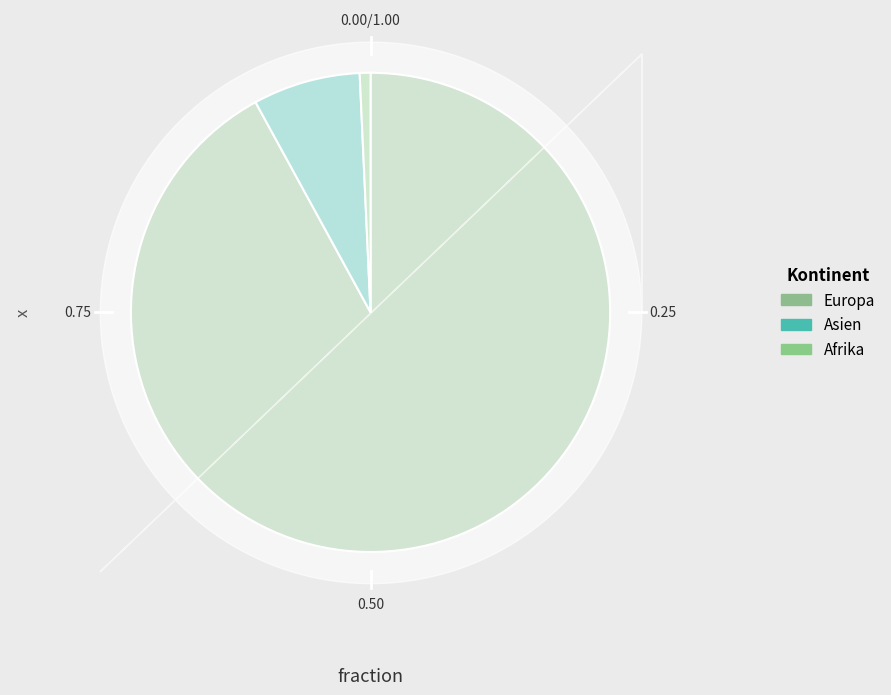

To the nearest percent, what is the average slice percentage?

20%